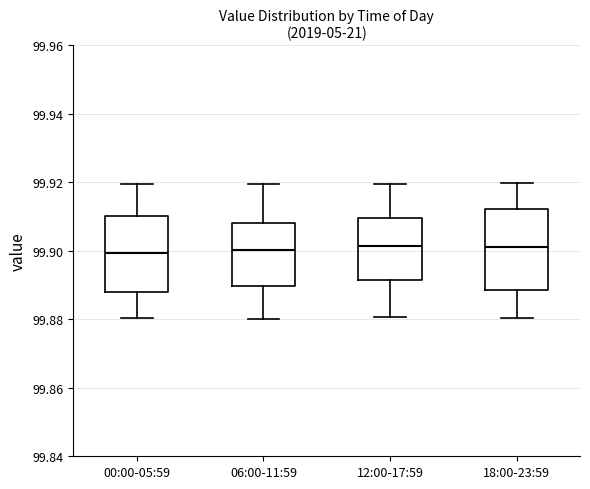

Where is the lower edge of the box for 00:00-05:59 on the y-axis? The values are not printed on the chart, so give them approximately, as read against the axis.

99.888